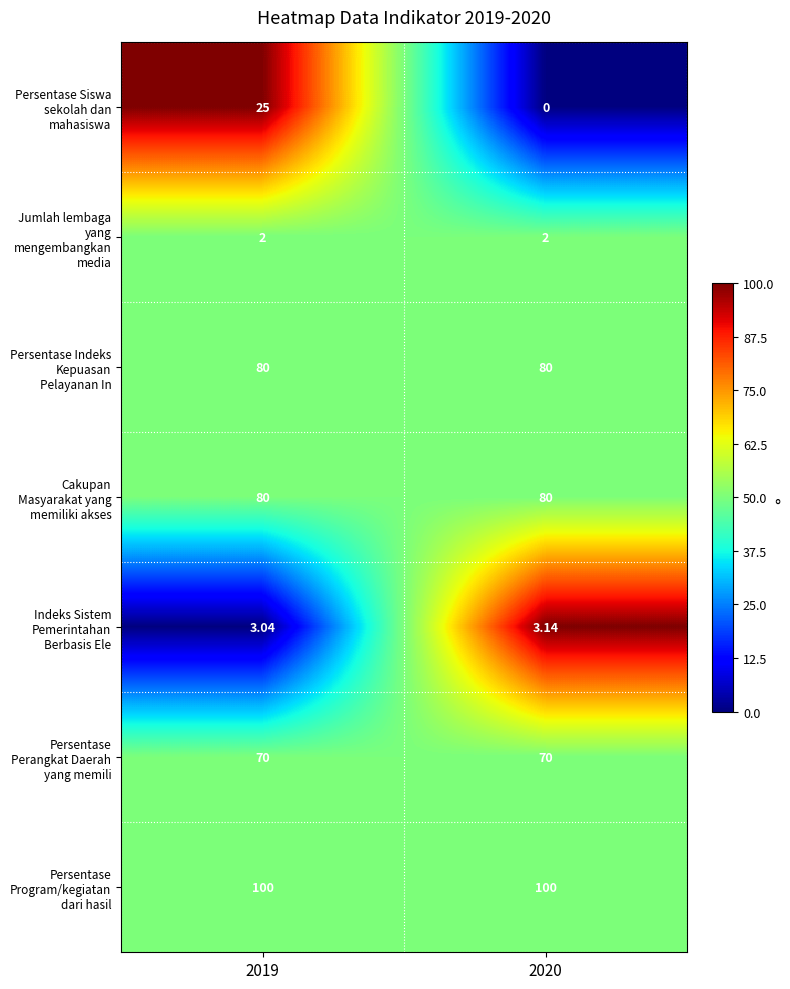

Which series has the widest spread of values?

Persentase Siswa sekolah dan mahasiswa